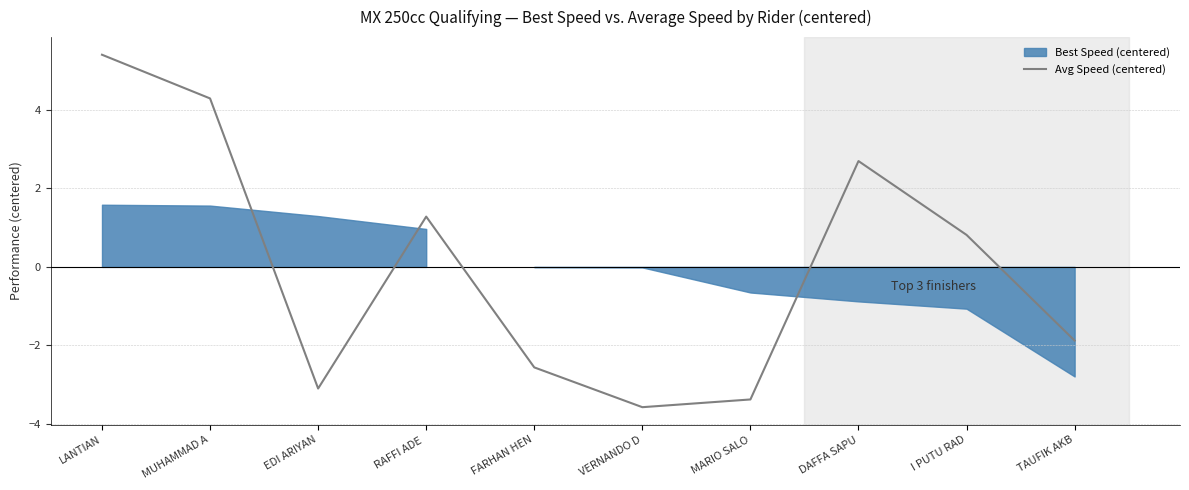

What is the label of the 6th point from the left?

VERNANDO D